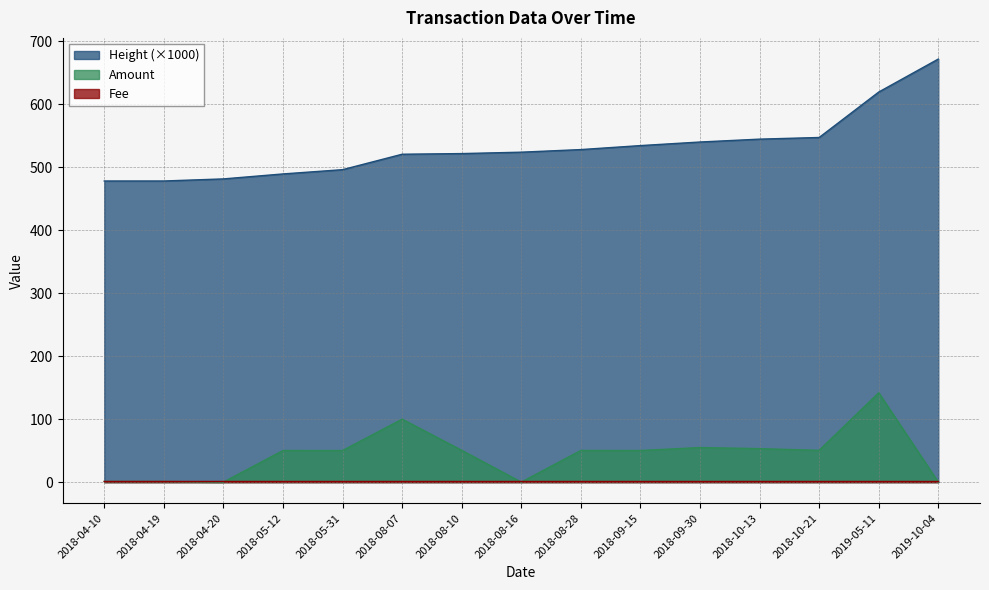

True or false: Height and Fee cross at least once.

False